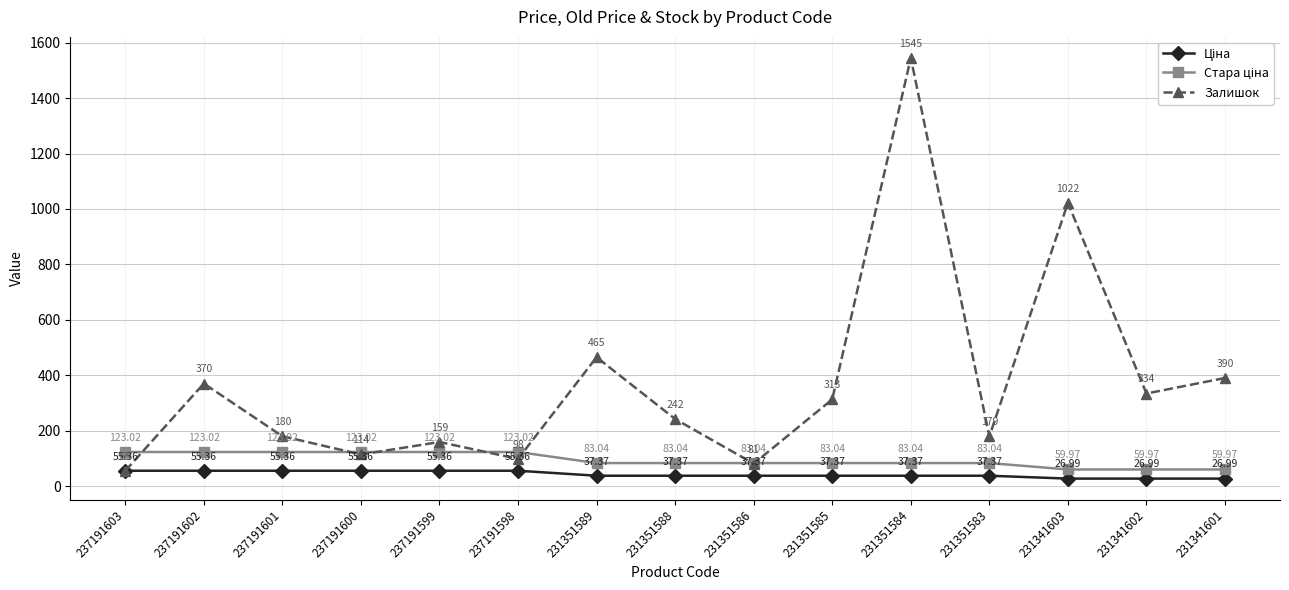

Rank the categories by Залишок value from lowest to highest.

237191603, 231351586, 237191598, 237191600, 237191599, 231351583, 237191601, 231351588, 231351585, 231341602, 237191602, 231341601, 231351589, 231341603, 231351584